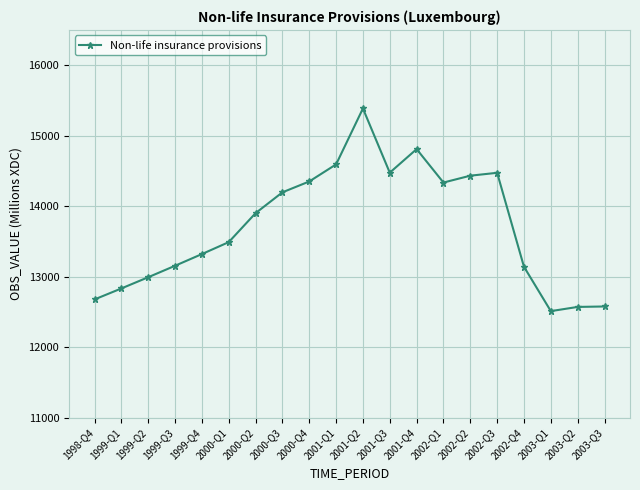

The value at 2002-Q4 is 13141.2. True or false?

True